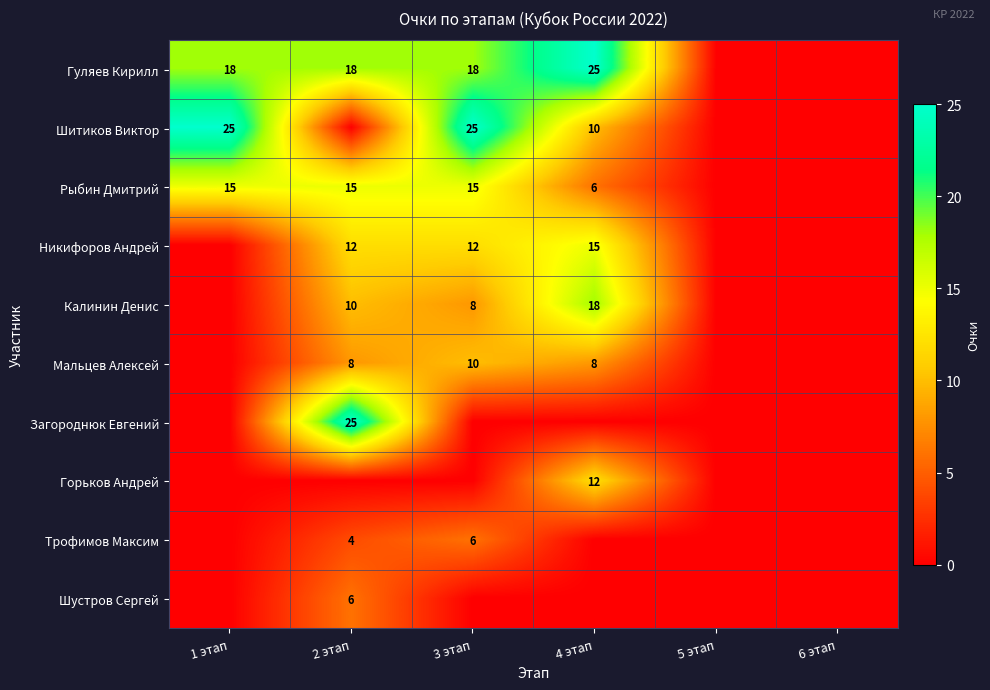

True or false: Загороднюк Евгений has a value of 25 at 2 этап.

True